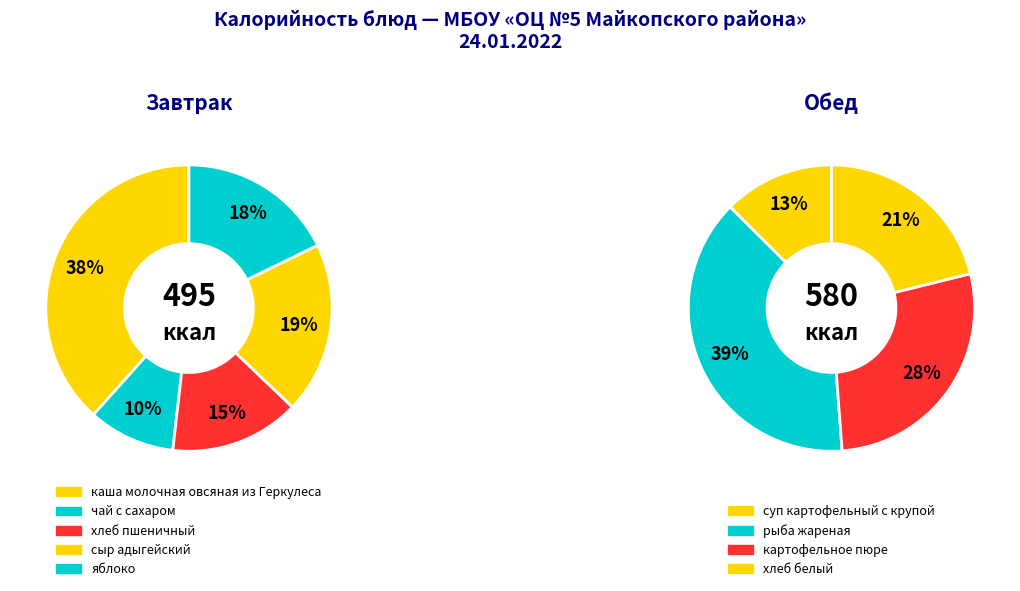

What percentage is the каша молочная овсяная из Геркулеса slice, to the nearest percent?

18%